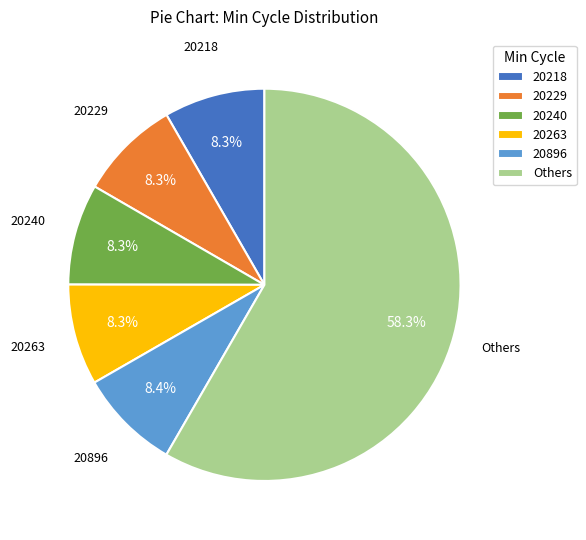

Which slice is the largest?

Others